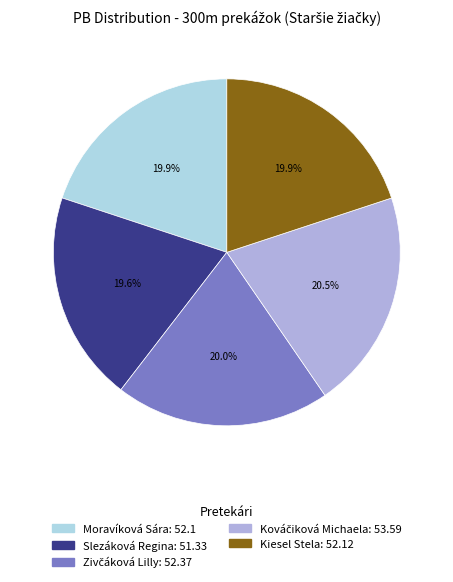

What is the ratio of the value at Slezáková Regina to the value at Moravíková Sára?

1.0